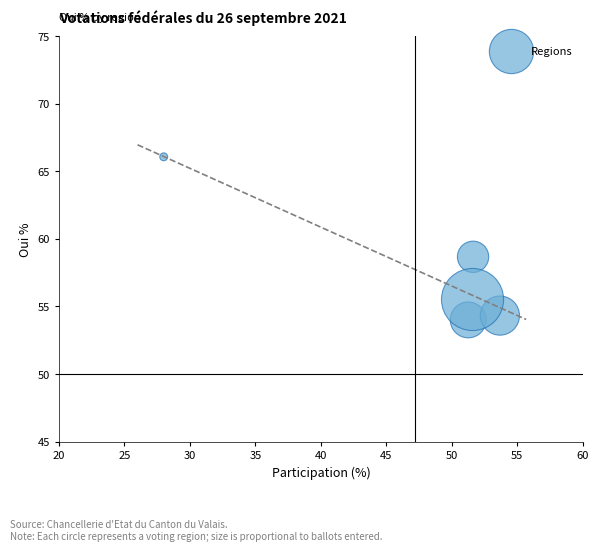

What Y value in the scatter plot is closest to 60?

58.7